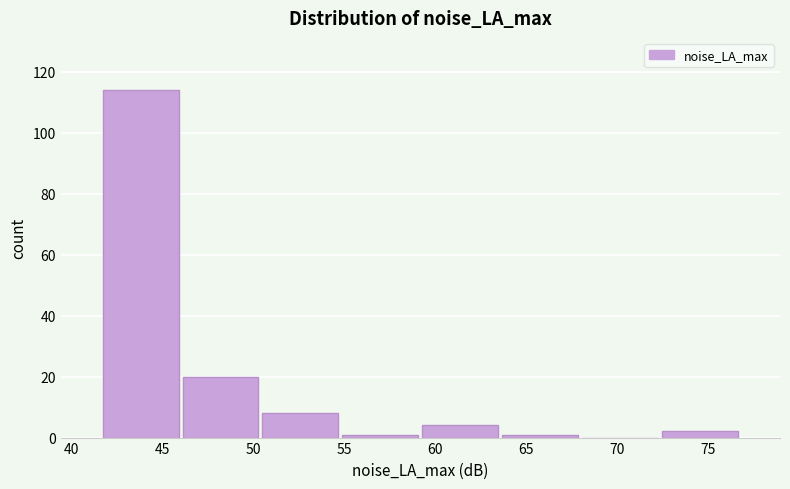

What is the height of the bar covering 50.5 to 55.0 on the x-axis? Neither the bar edges nor the heights are printed on the chart, so give them approximately, as read against the axes.

8